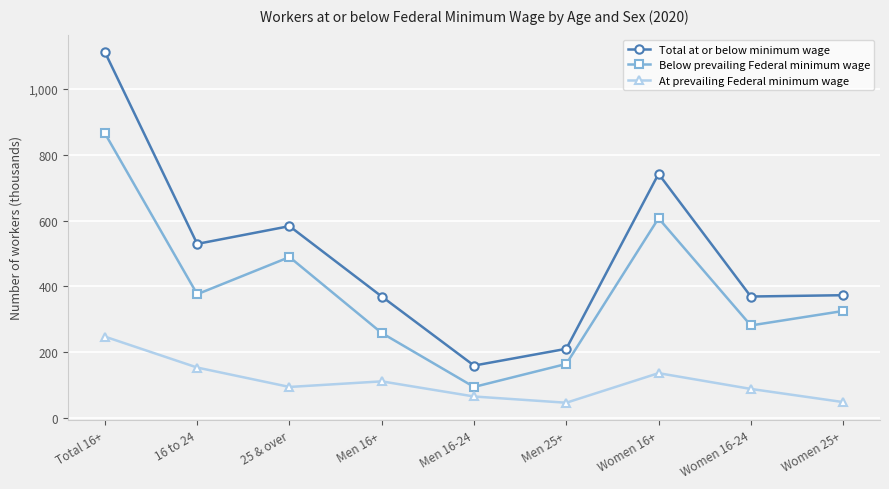

What is the value of the At prevailing Federal minimum wage point at the 1st from the left?

247